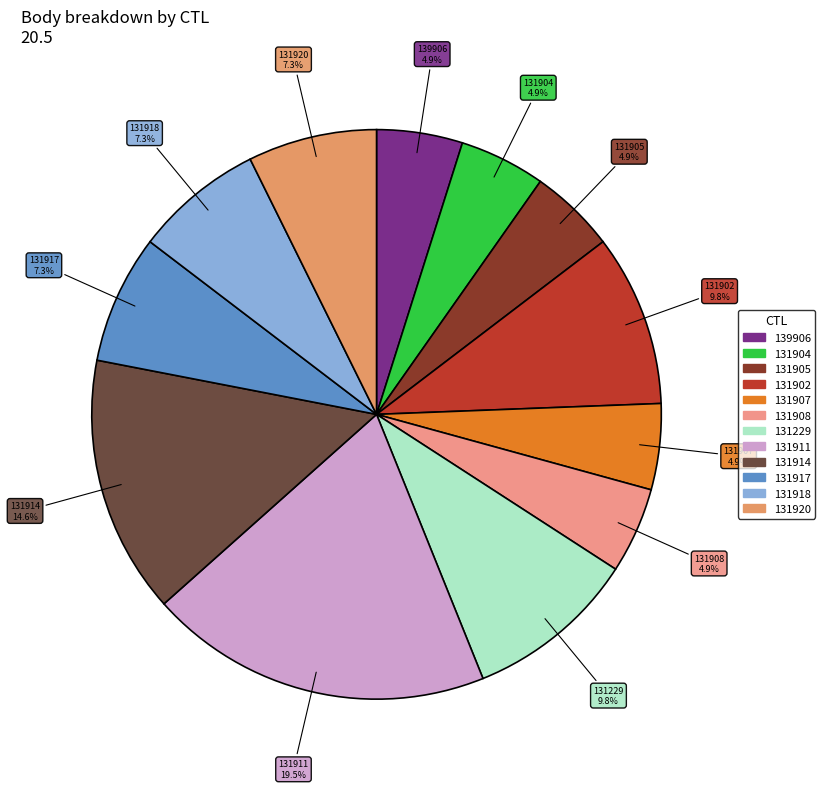

Is the sum of 131920 and 131229 greater than half?

No